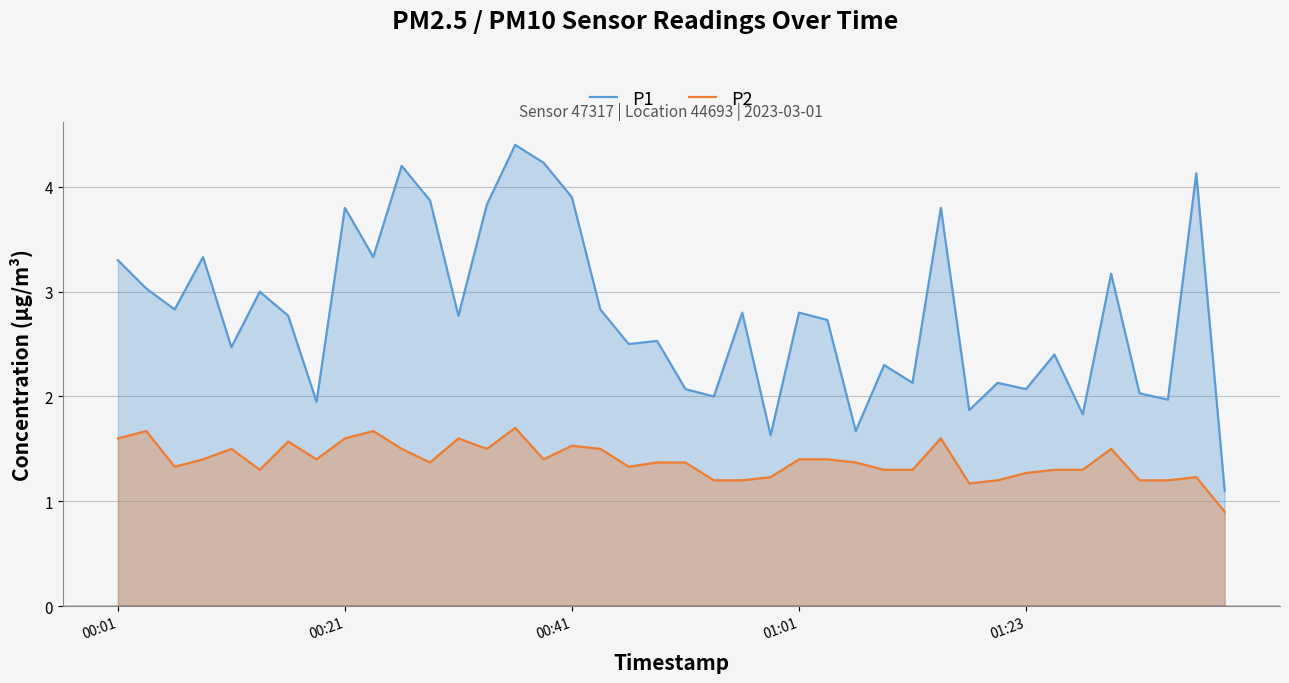

Where does the P1 series first go above 2?

00:01